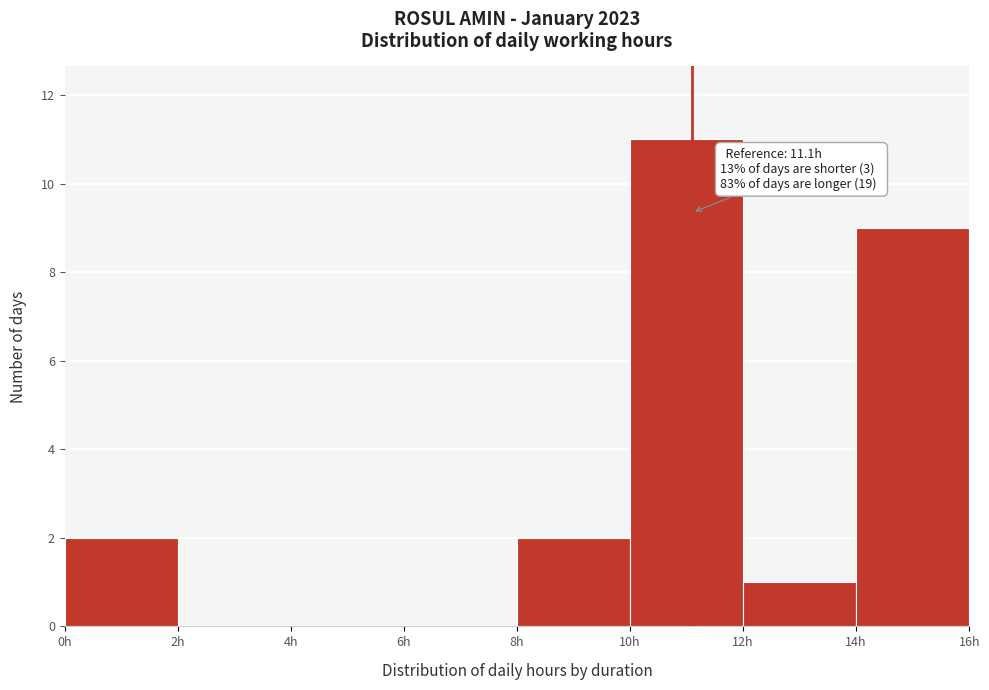

Which range on the x-axis has the tallest bar?

10 to 12